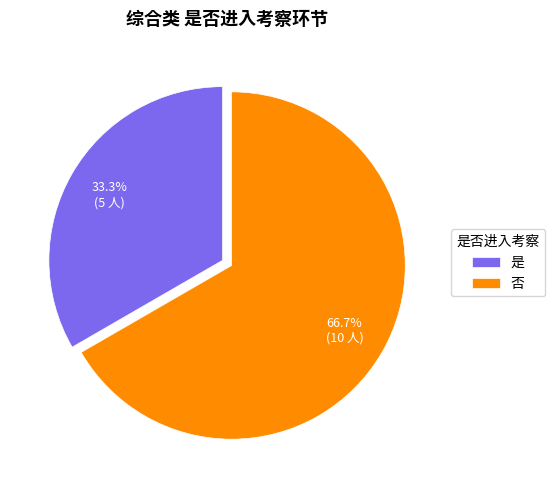

What is the total percentage of 是 and 否?

100.0%